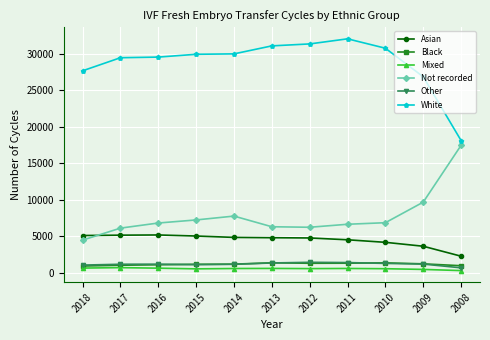

How many series are shown in this chart?

6